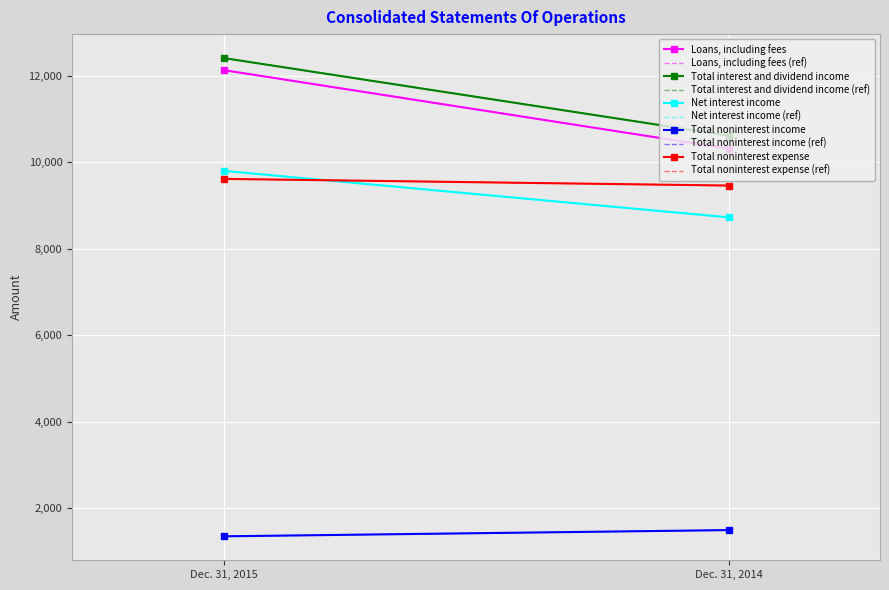

What is the lowest value of the Net interest income series?

8722